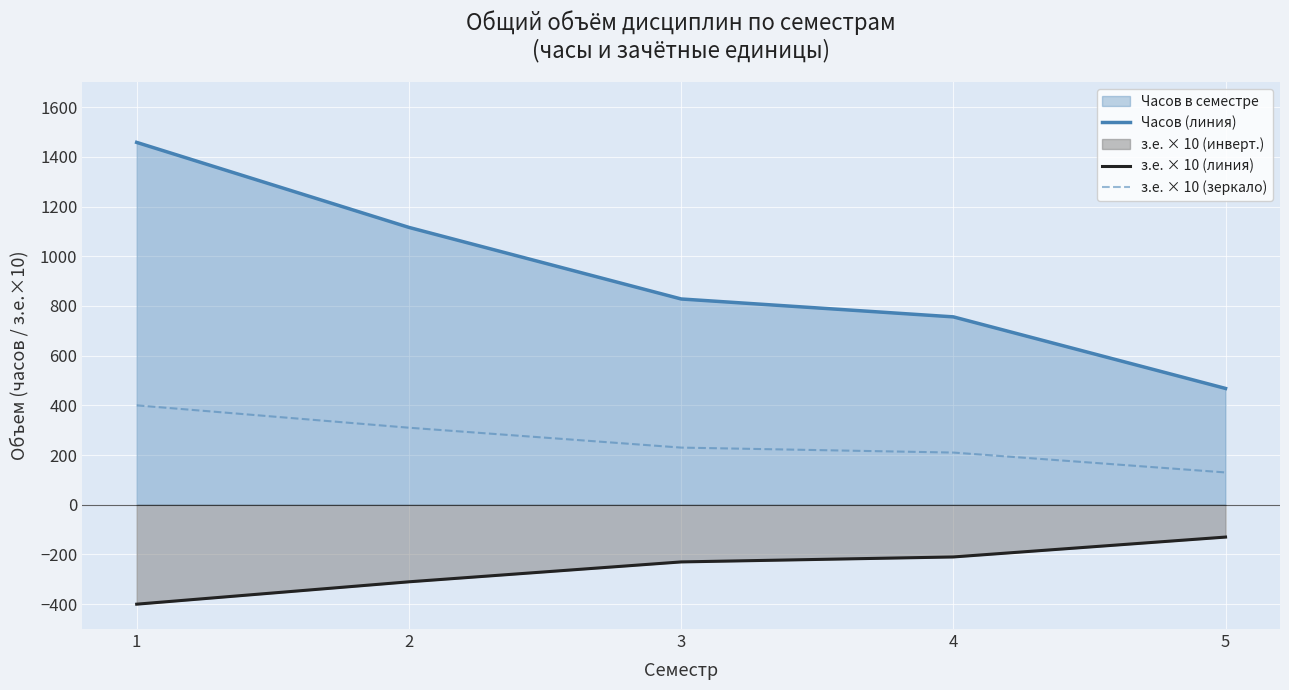

True or false: з.е. × 10 (линия) has a value of -165 at 1.

False